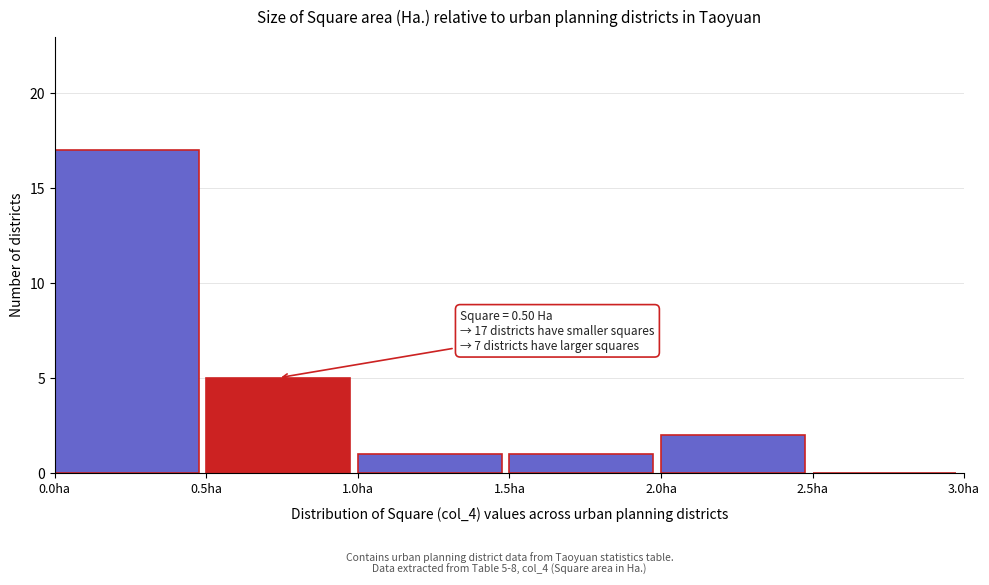

Which range on the x-axis has the tallest bar?

0.0 to 0.5